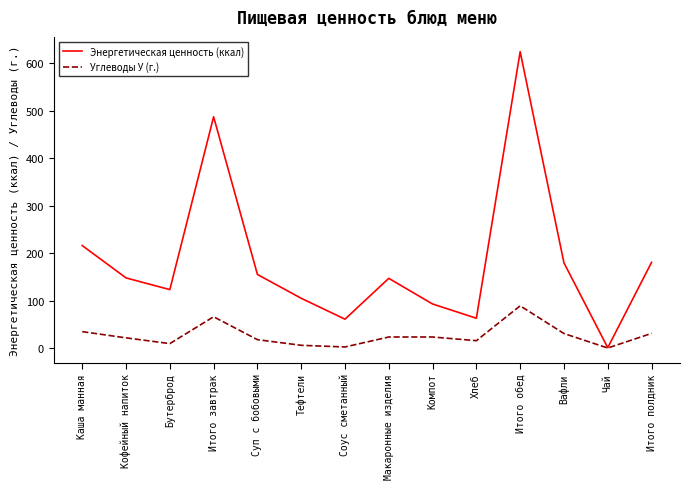

What is the highest value of the Энергетическая ценность (ккал) series?

624.2